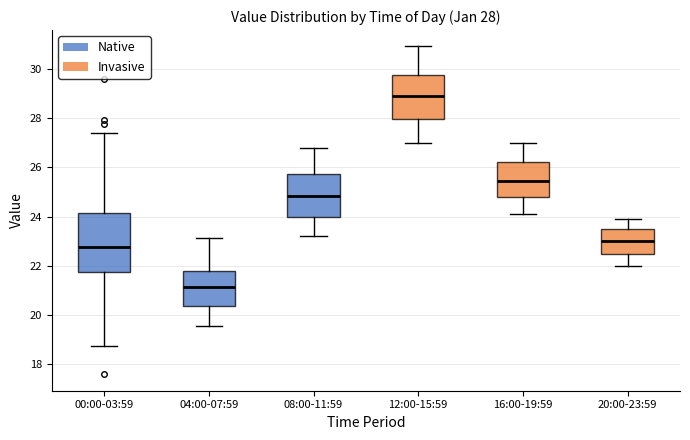

Which box's median line is the highest?

12:00-15:59